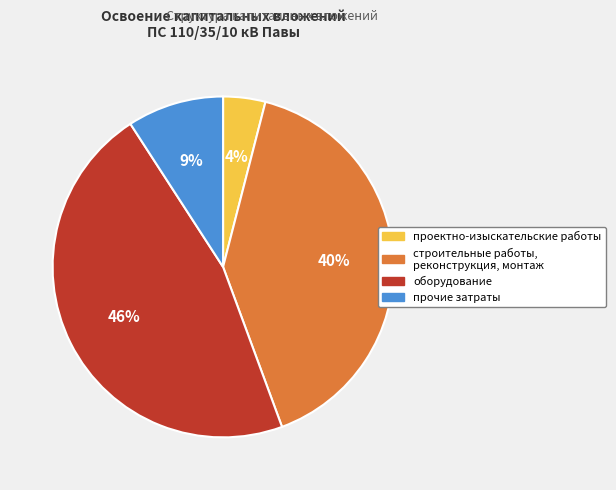

The строительные работы, реконструкция, монтаж slice represents 40% of the pie. True or false?

True